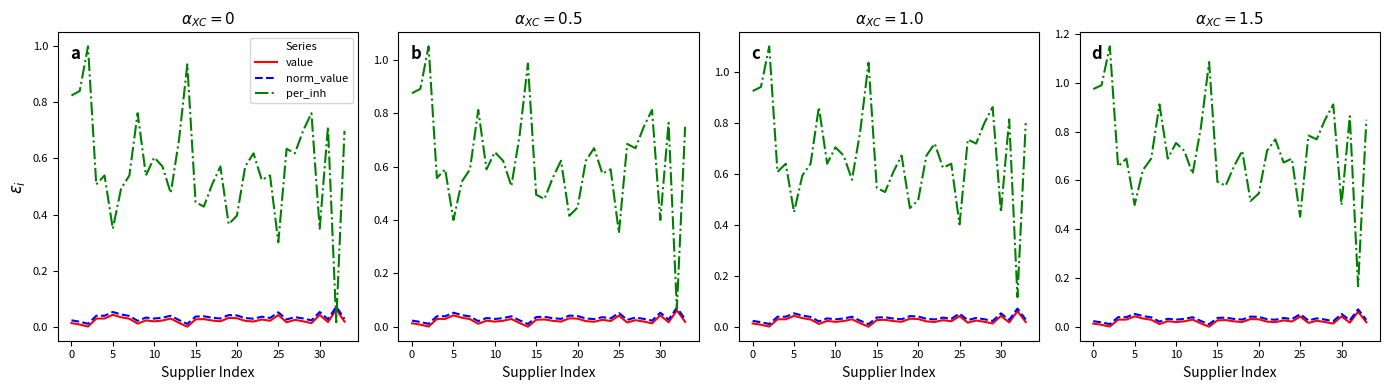

The norm_value series shows 0.0 at 23. True or false?

True